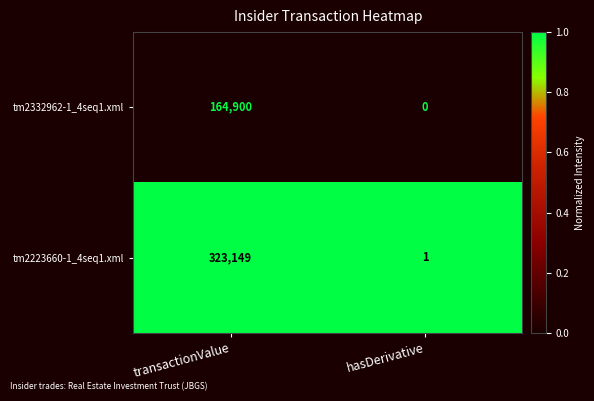

Reading left to right, list all the values displayed in this chart.

tm2332962-1_4seq1.xml: 164900	0
tm2223660-1_4seq1.xml: 323149	1